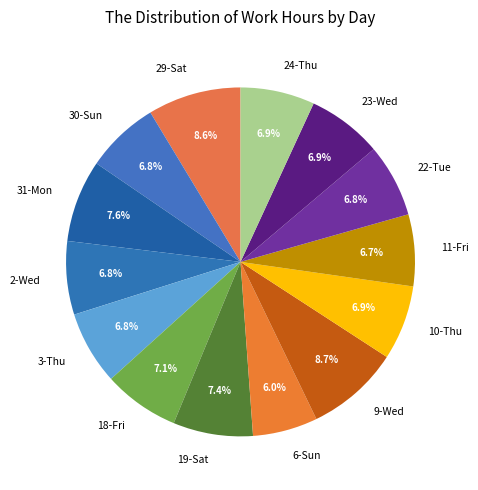

To the nearest percent, what is the difference between the largest and smallest slice percentages?

3%